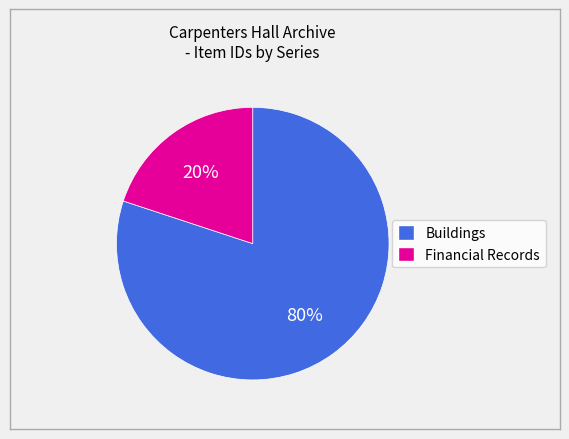

To the nearest percent, what is the difference between the largest and smallest slice percentages?

60%